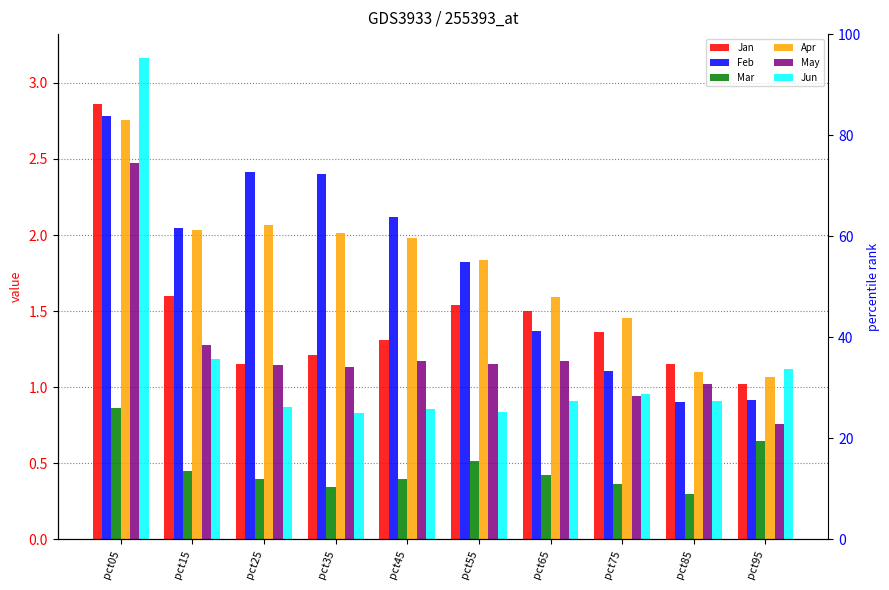

What is the difference between the highest and lowest values at pct05?

2.3